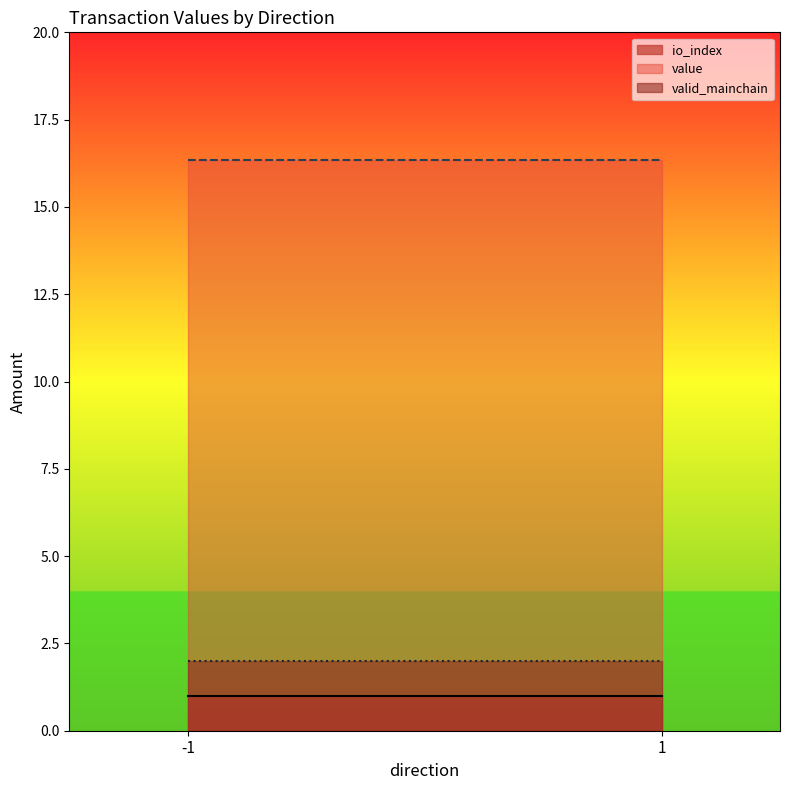

At which category does io_index reach its first local peak?

-1